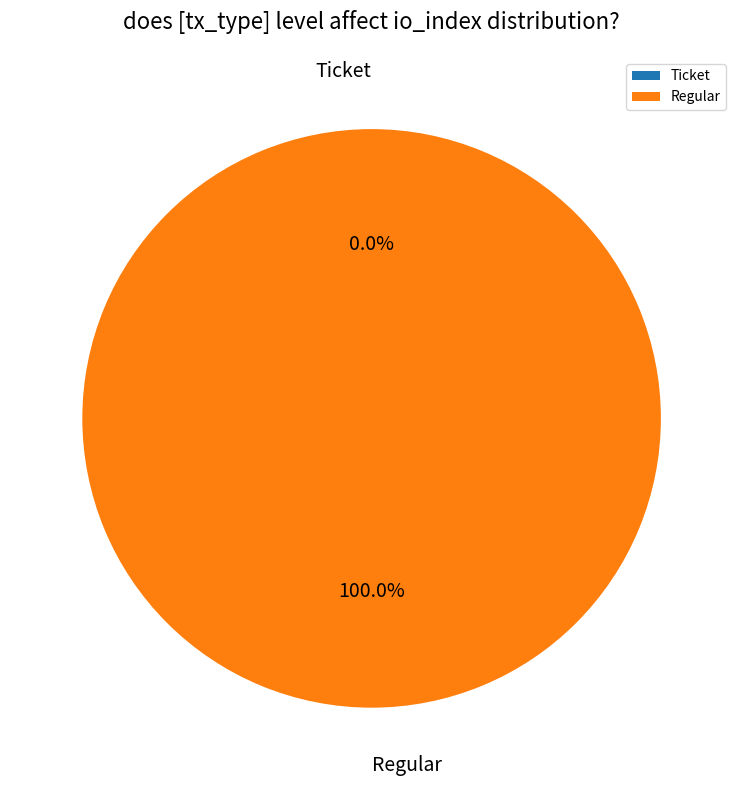

Which slice is the smallest?

Ticket